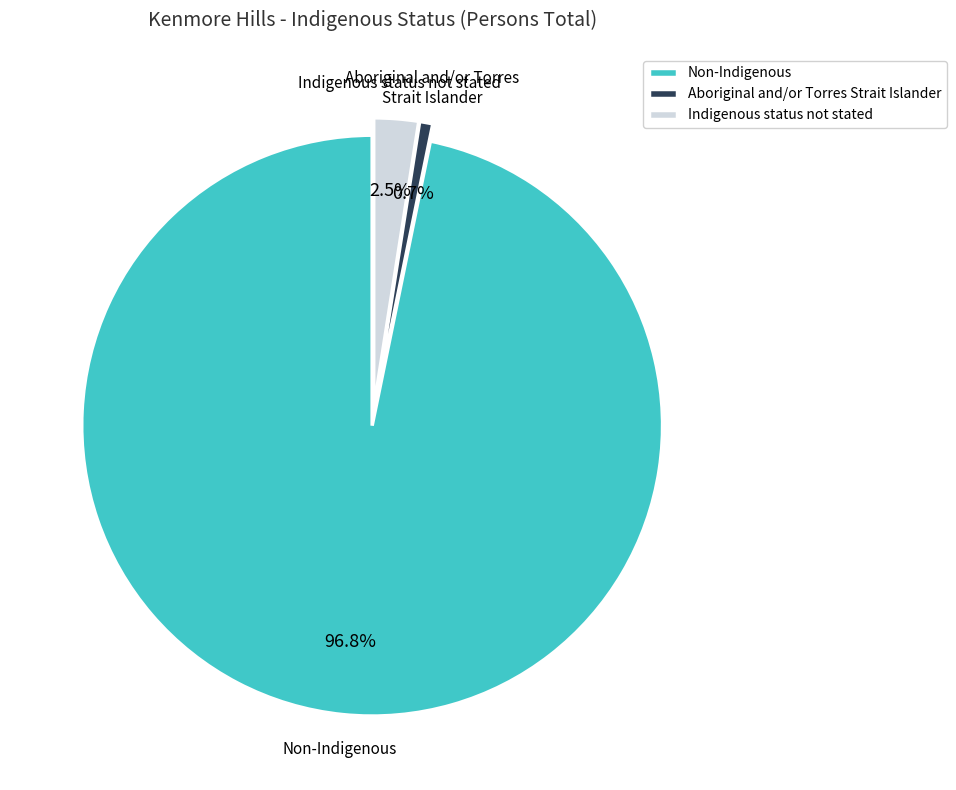

How many slices are in this pie chart?

3